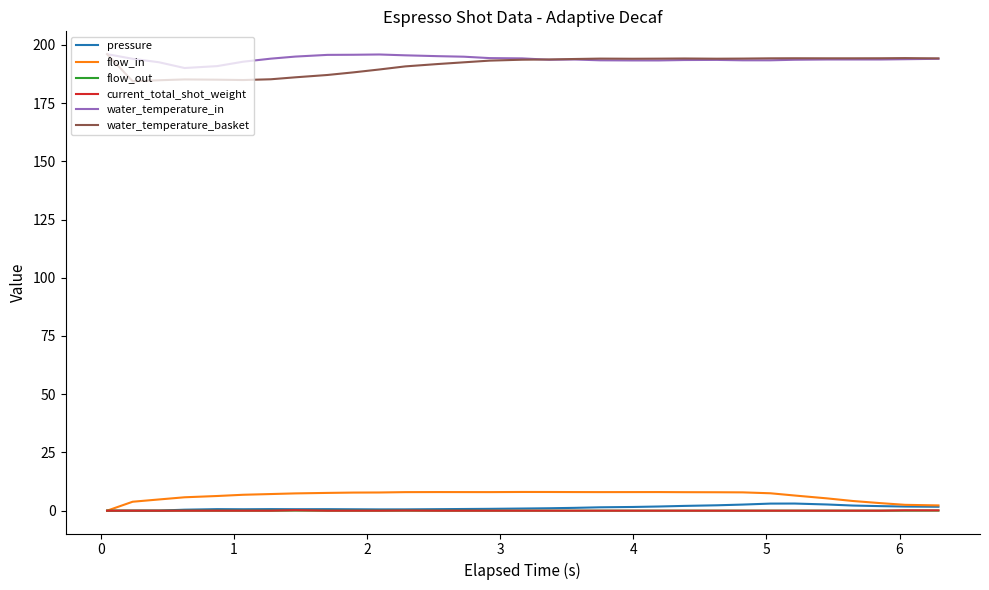

True or false: flow_in and water_temperature_basket intersect in this chart.

False